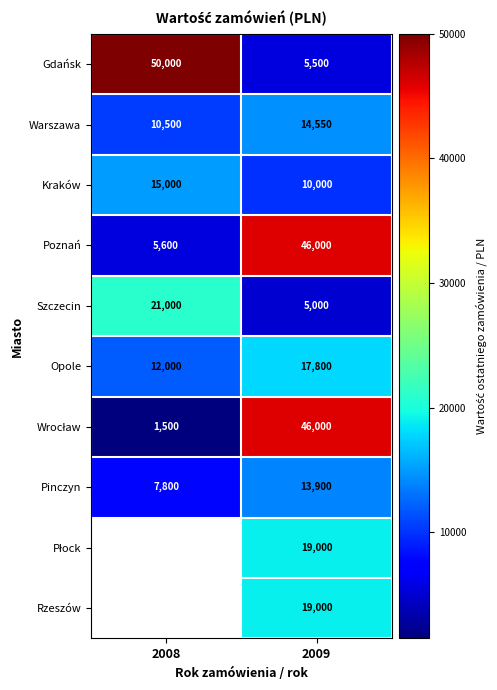

What is the difference between the Poznań values at 2008 and 2009?

40400